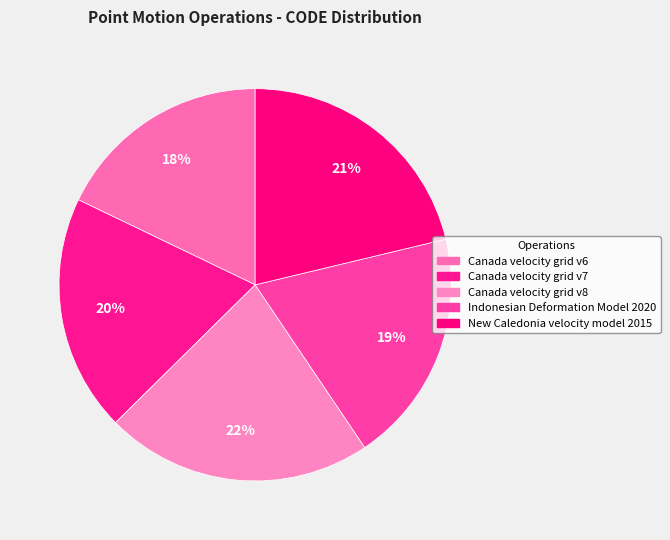

To the nearest percent, what percentage of the pie is Canada velocity grid v8?

22%